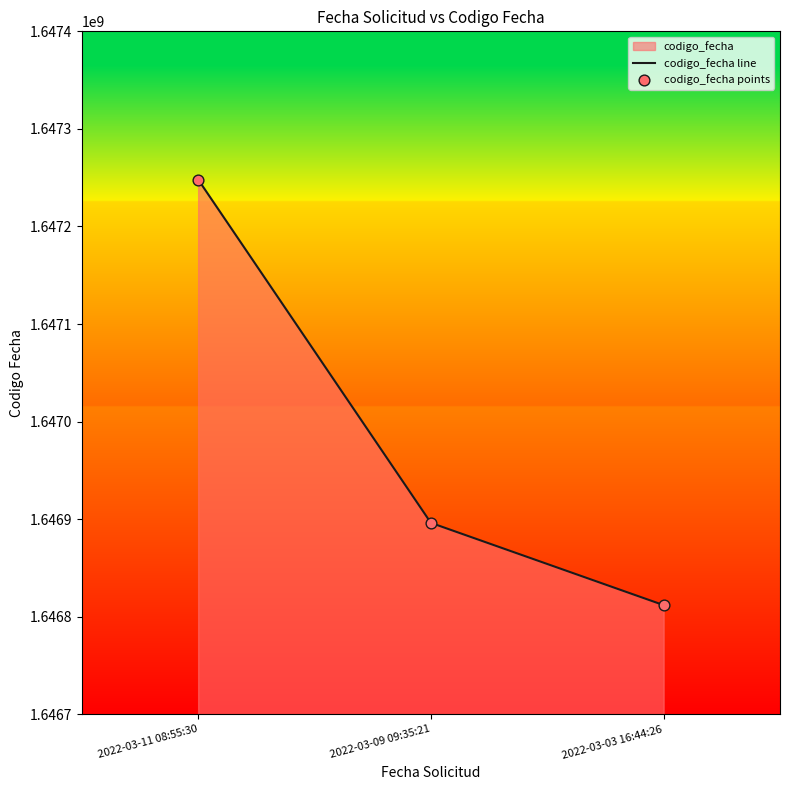

Which series reaches the minimum Y coordinate?

codigo_fecha line